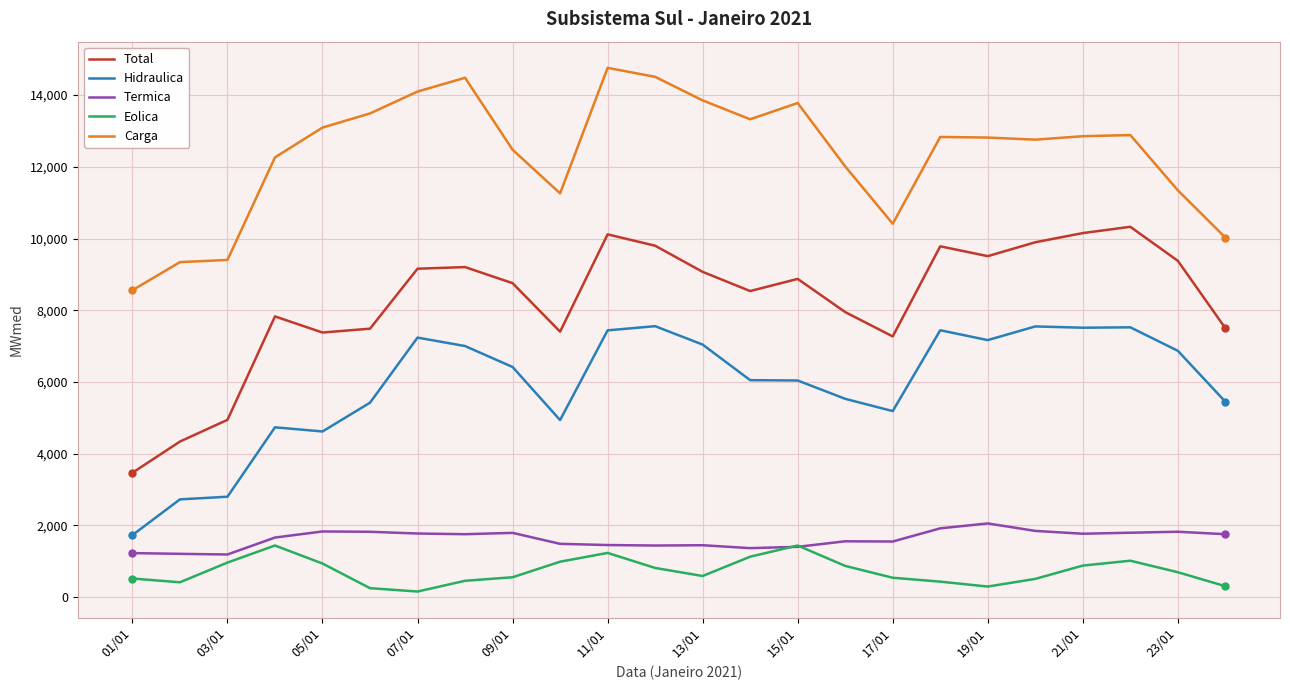

True or false: Carga and Eolica cross at least once.

False